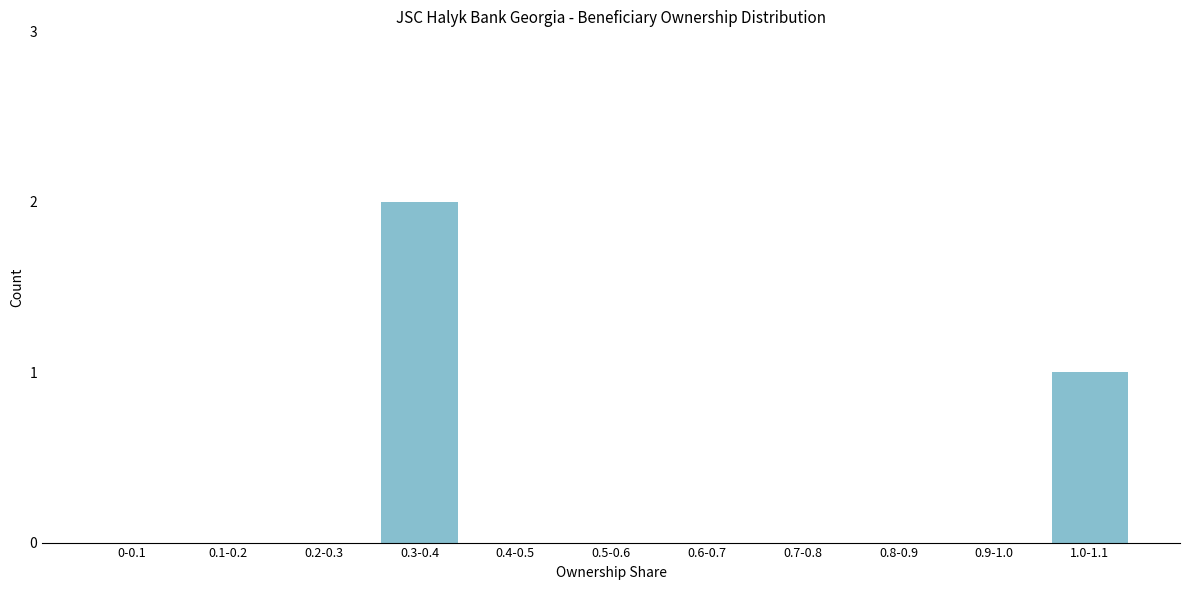

Reading right to left, what are all the values shown in this chart?

1.0-1.1=1	0.9-1.0=0	0.8-0.9=0	0.7-0.8=0	0.6-0.7=0	0.5-0.6=0	0.4-0.5=0	0.3-0.4=2	0.2-0.3=0	0.1-0.2=0	0-0.1=0